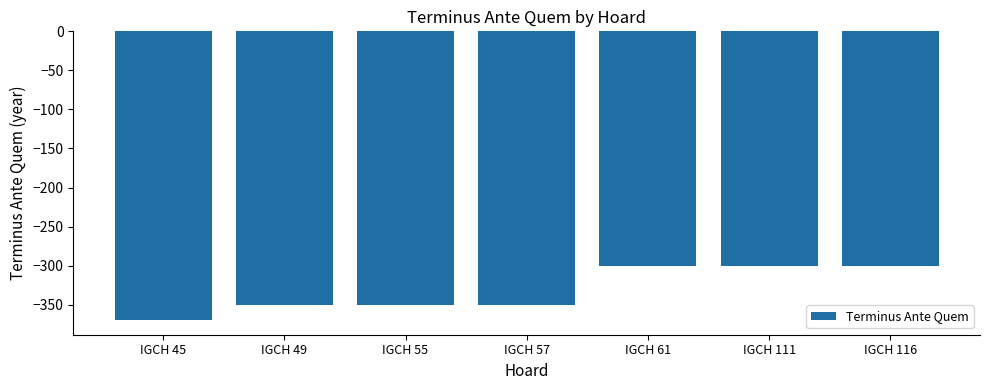

What is the minimum value shown in the chart?

-370